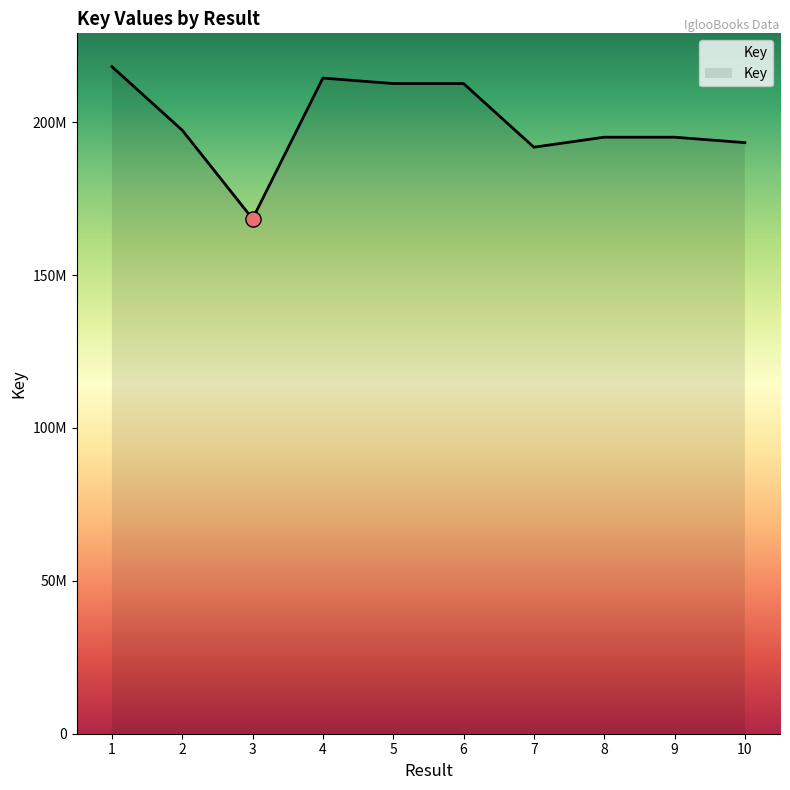

Is this an area chart (filled region under the line)?

Yes